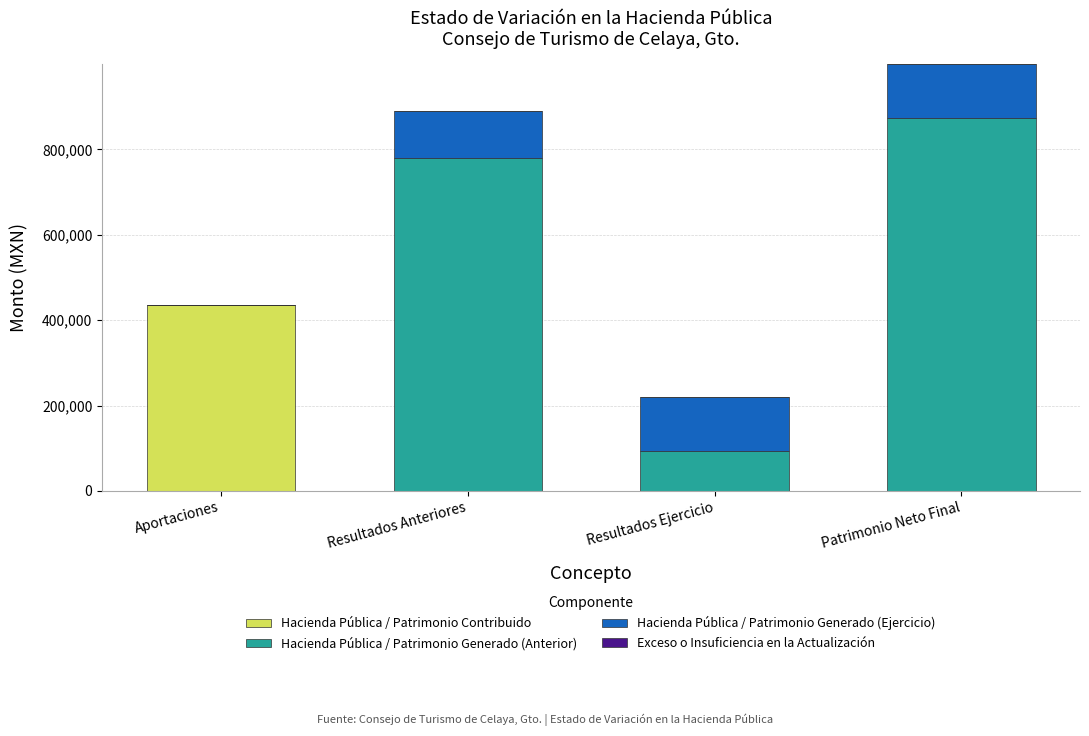

What is the sum of the Hacienda Pública / Patrimonio Contribuido values at Resultados Ejercicio and Aportaciones?

435412.8